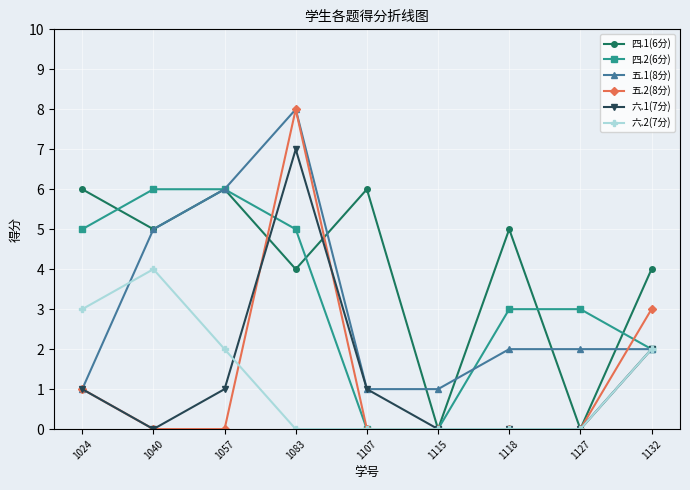

Is it true that 六.1(7分) equals 0 at 1118?

True